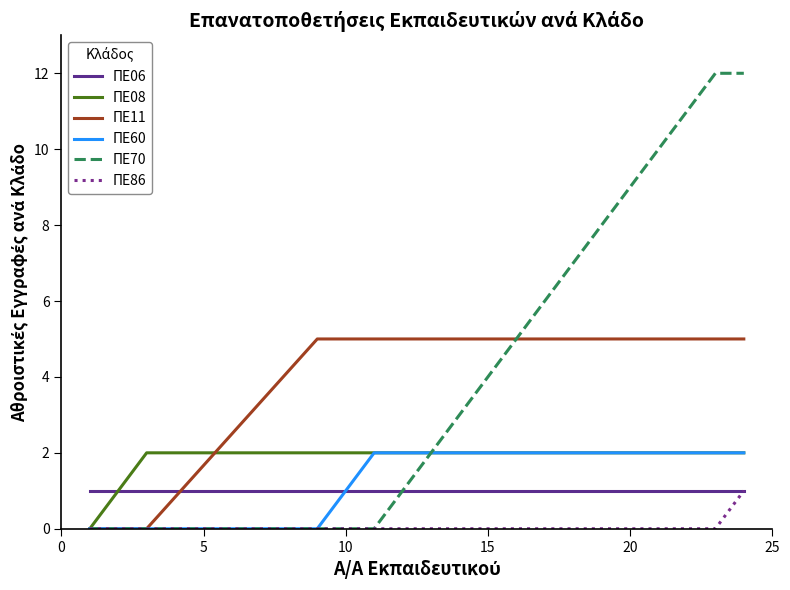

Which series has the widest spread of values?

ΠΕ70